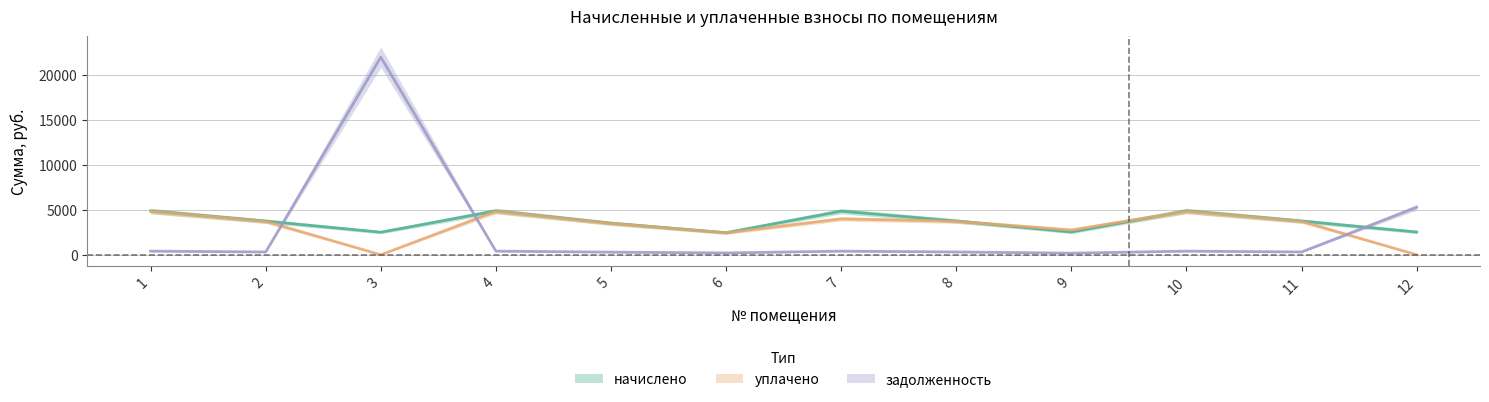

After their last crossing, which series has the higher values: начислено or уплачено?

начислено